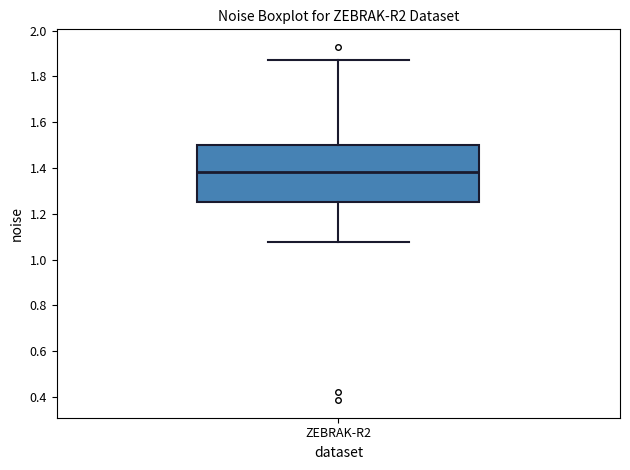

Read this box plot against the y-axis: the position of the median line, the range covered by the box, and the ends of both whiskers. The values are not printed on the chart, so give them approximately, as read against the axis.

median 1.38, box 1.24 to 1.50, whiskers 1.08 to 1.88